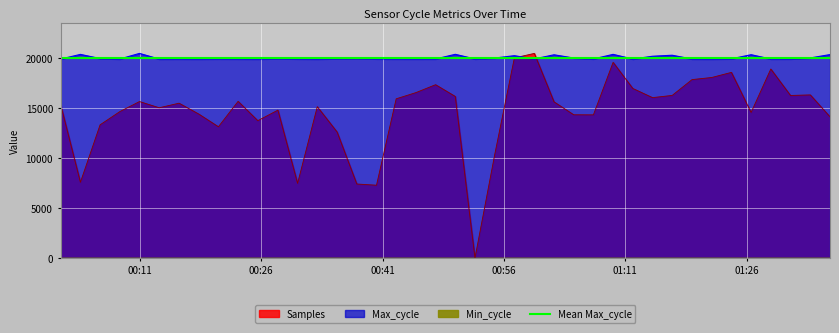

What is the difference between the maximum and minimum values in the Samples series?

20476.0